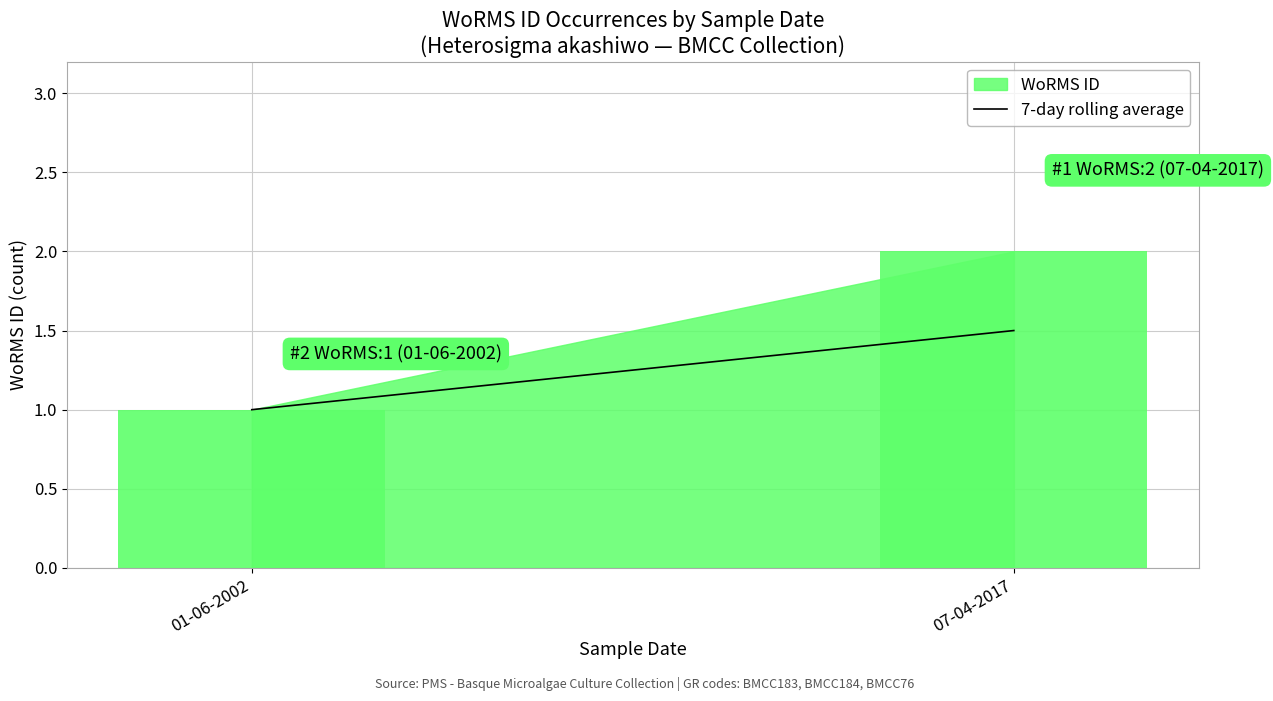

Are the bars horizontal?

No